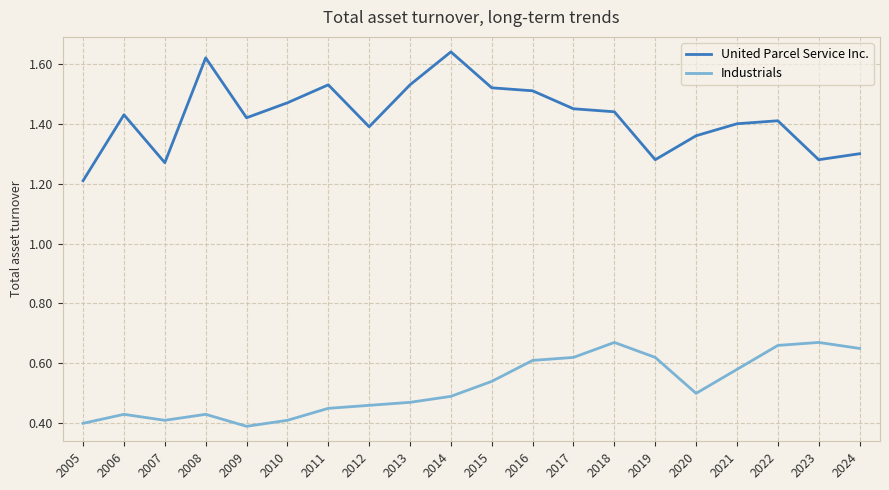

What is the sum of all United Parcel Service Inc. values?

28.5